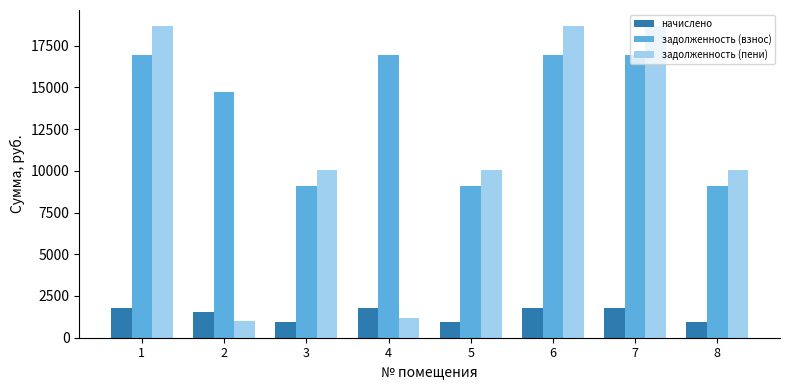

What is the value of the задолженность (пени) bar at the 4th from the left?

1181.6